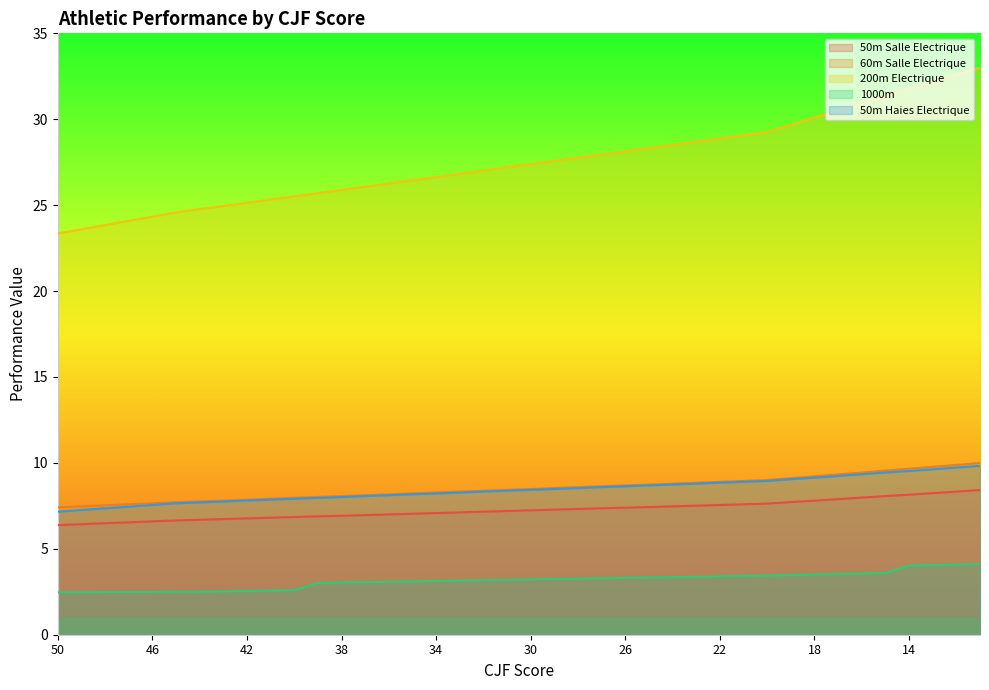

What is the sum of the 200m Electrique values at 46 and 49?

47.9